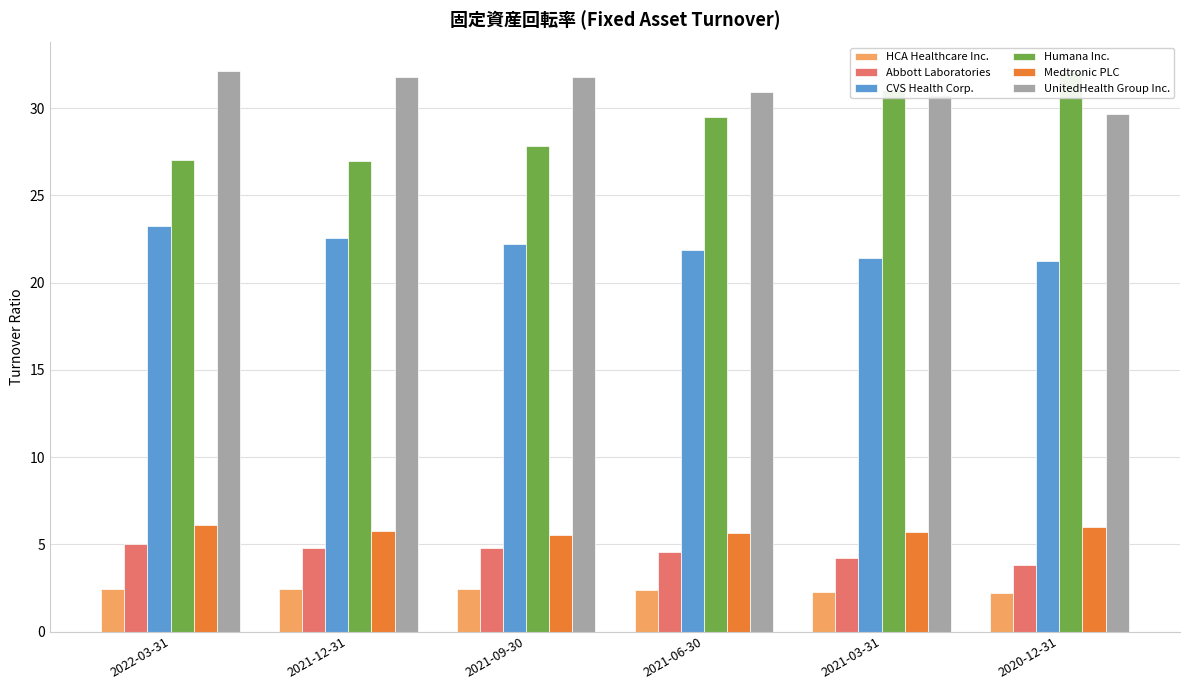

Reading left to right, what are all the values shown in this chart?

HCA Healthcare Inc.: 2022-03-31=2.5	2021-12-31=2.4	2021-09-30=2.5	2021-06-30=2.4	2021-03-31=2.3	2020-12-31=2.2
Abbott Laboratories: 2022-03-31=5.0	2021-12-31=4.8	2021-09-30=4.8	2021-06-30=4.6	2021-03-31=4.2	2020-12-31=3.8
CVS Health Corp.: 2022-03-31=23.3	2021-12-31=22.6	2021-09-30=22.2	2021-06-30=21.9	2021-03-31=21.4	2020-12-31=21.2
Humana Inc.: 2022-03-31=27.1	2021-12-31=27.0	2021-09-30=27.8	2021-06-30=29.5	2021-03-31=31.0	2020-12-31=32.0
Medtronic PLC: 2022-03-31=6.1	2021-12-31=5.8	2021-09-30=5.6	2021-06-30=5.6	2021-03-31=5.7	2020-12-31=6.0
UnitedHealth Group Inc.: 2022-03-31=32.2	2021-12-31=31.8	2021-09-30=31.8	2021-06-30=30.9	2021-03-31=30.8	2020-12-31=29.6